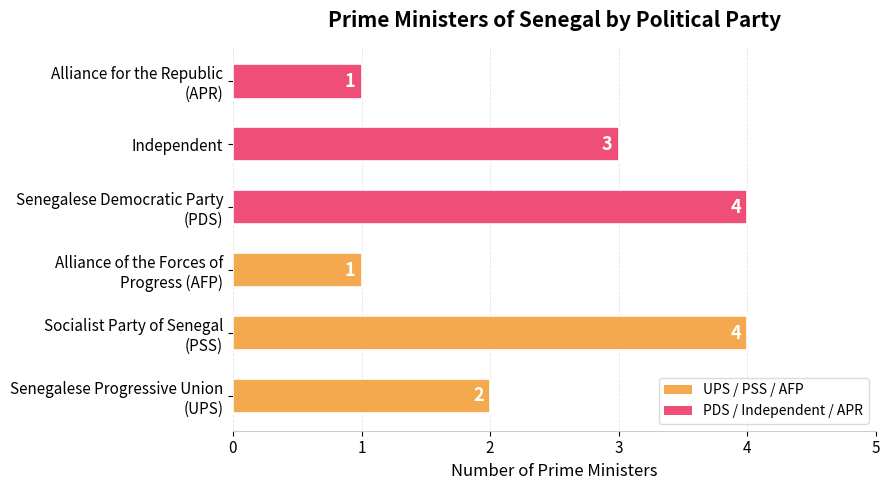

Is it true that the value at Independent is 3?

True